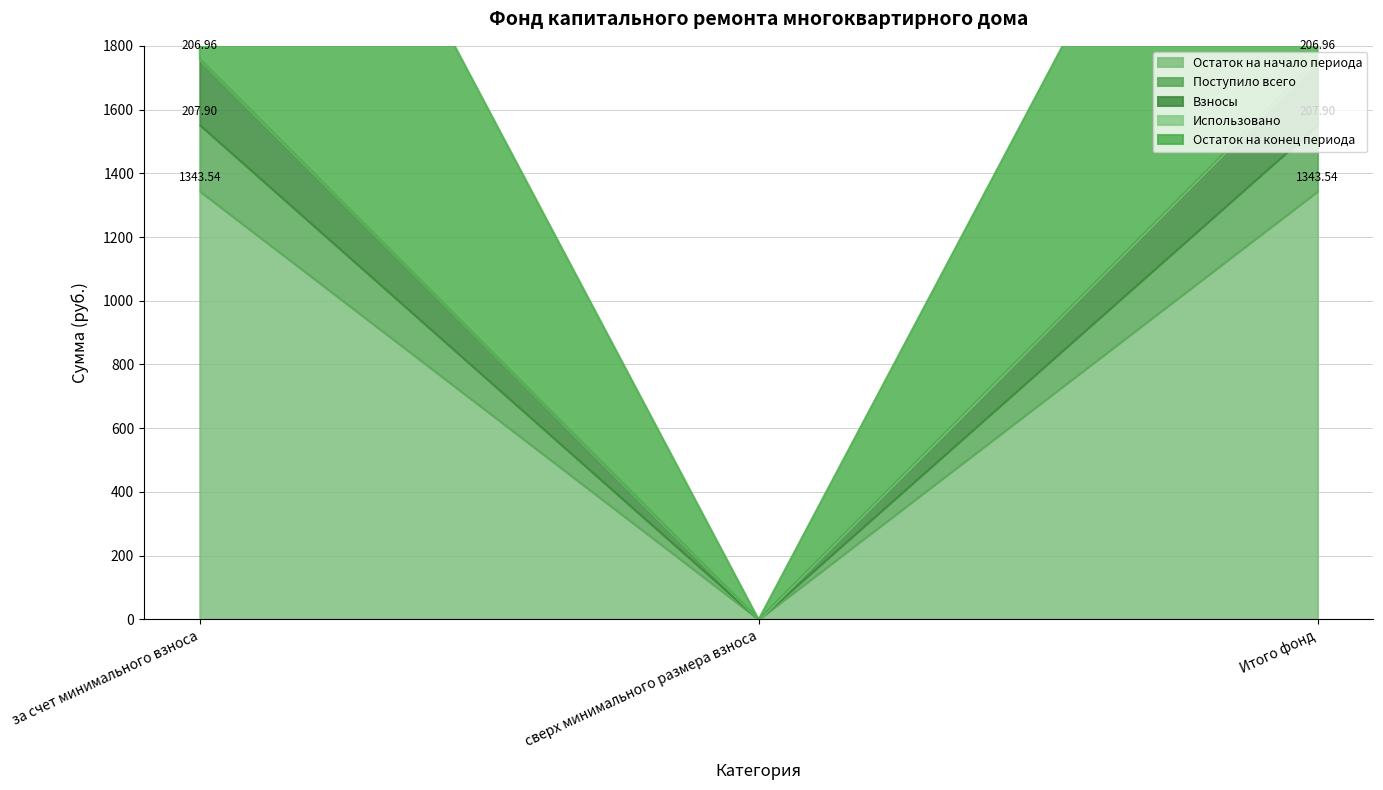

Reading right to left, what are all the values shown in this chart?

Остаток на начало периода: Итого фонд=1343.5	сверх минимального размера взноса=0.0	за счет минимального взноса=1343.5
Поступило всего: Итого фонд=207.9	сверх минимального размера взноса=0.0	за счет минимального взноса=207.9
Взносы: Итого фонд=207.0	сверх минимального размера взноса=0.0	за счет минимального взноса=207.0
Использовано: Итого фонд=0.0	сверх минимального размера взноса=0.0	за счет минимального взноса=0.0
Остаток на конец периода: Итого фонд=1551.4	сверх минимального размера взноса=0.0	за счет минимального взноса=1551.4